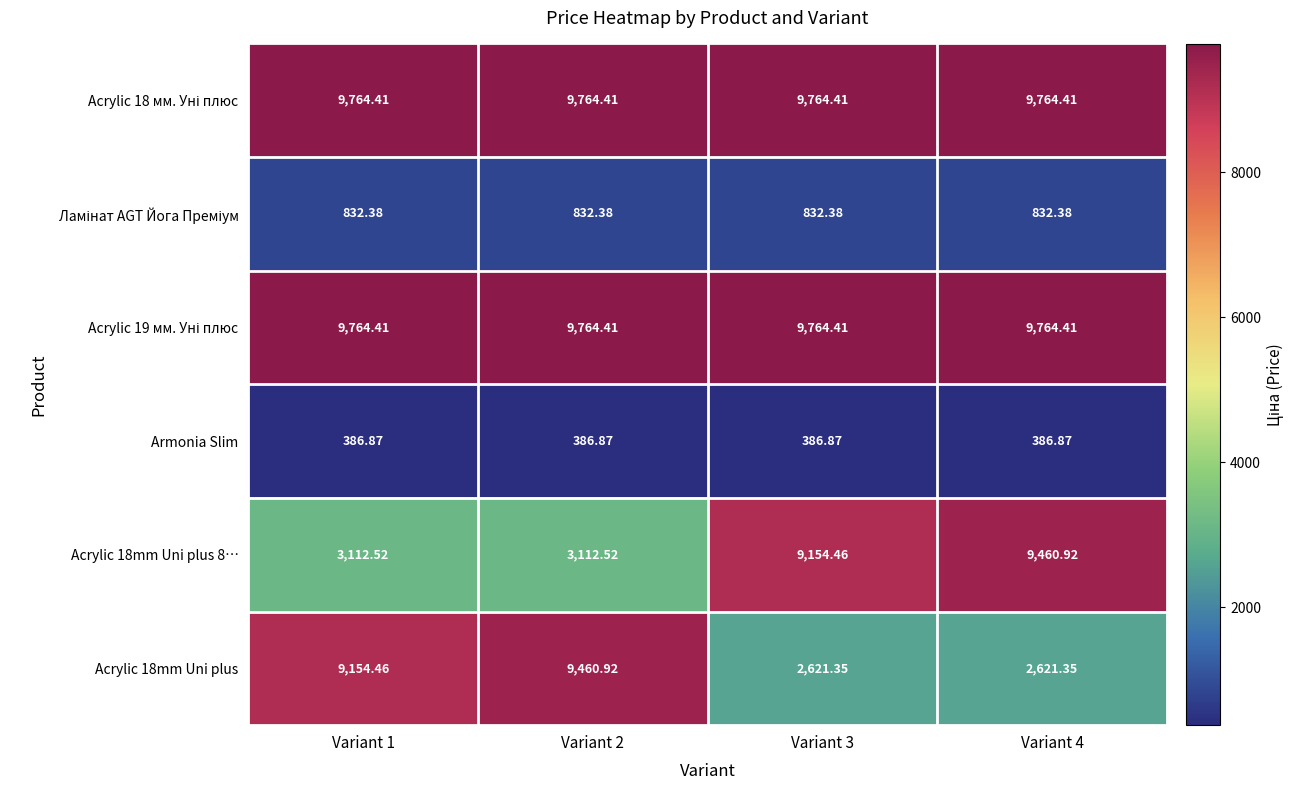

How many categories are shown in the chart?

4